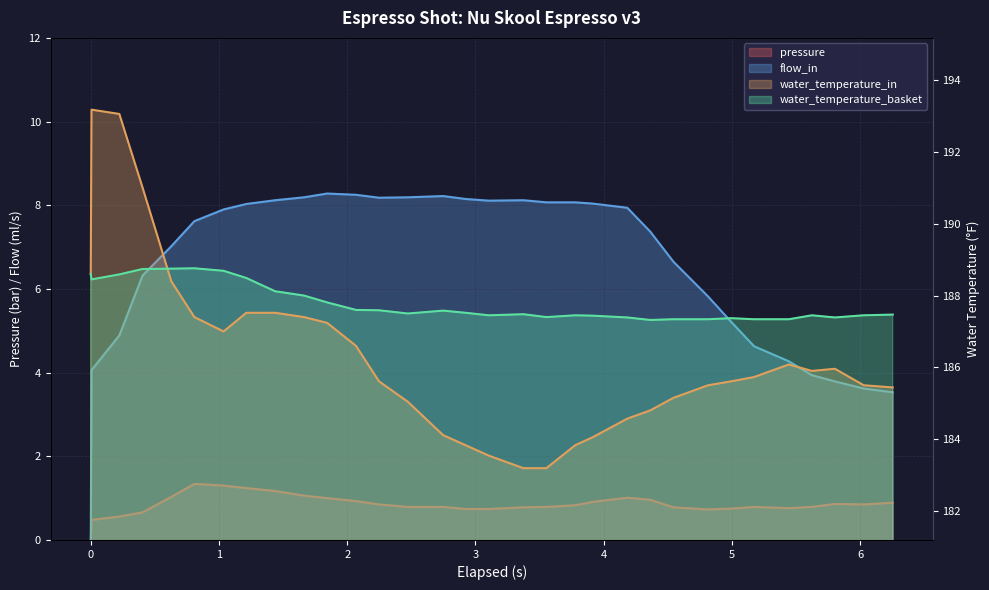

Which series has the largest total across all categories?

water_temperature_basket